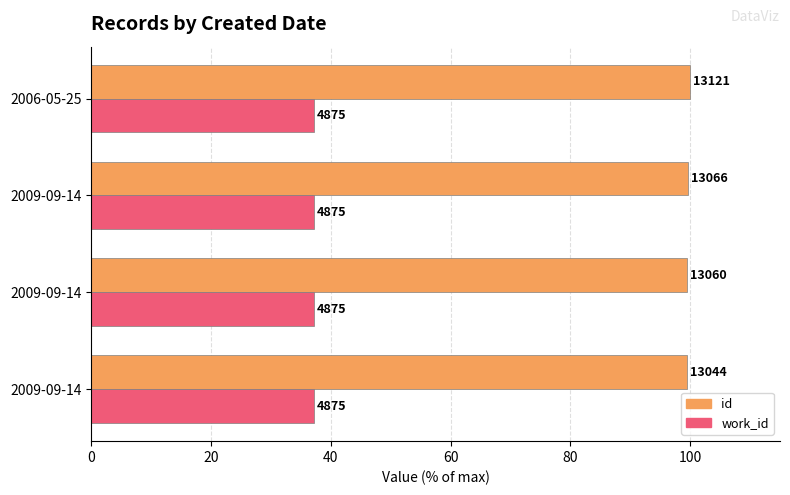

What are all the series names shown in the legend?

id, work_id